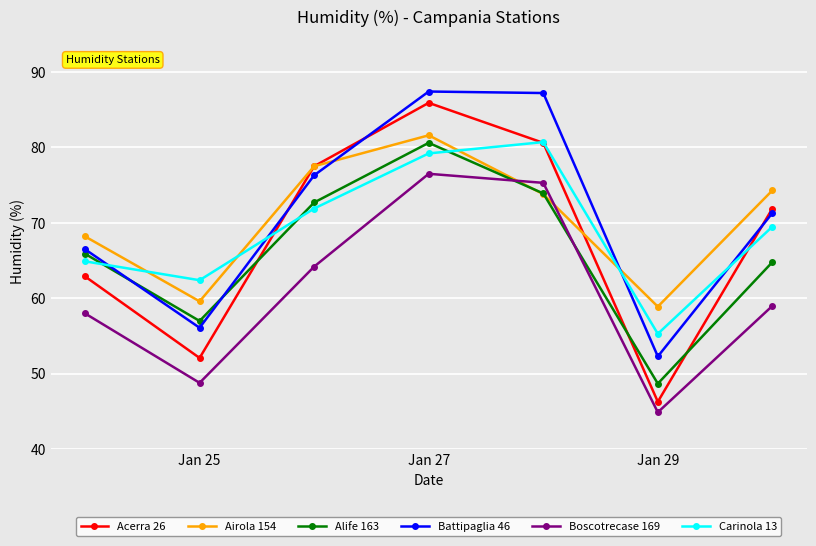

What is the maximum value for Acerra 26?

85.9